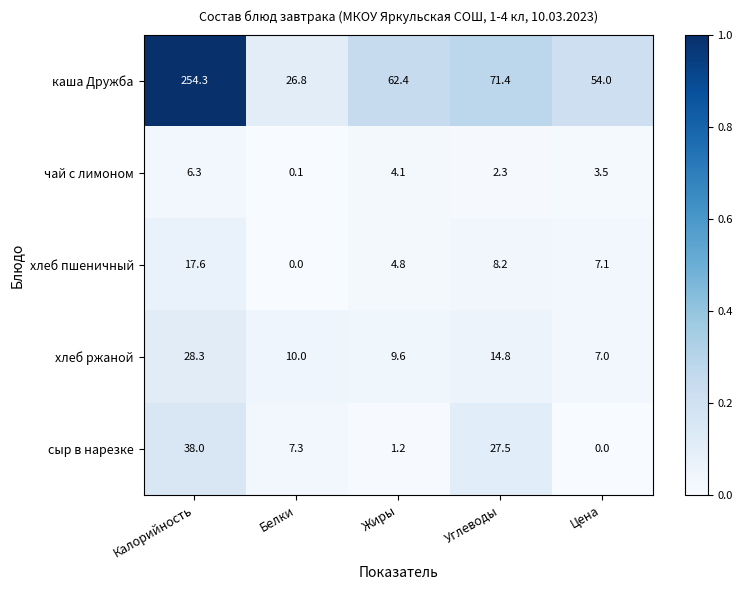

At which label does чай с лимоном reach its minimum?

Белки